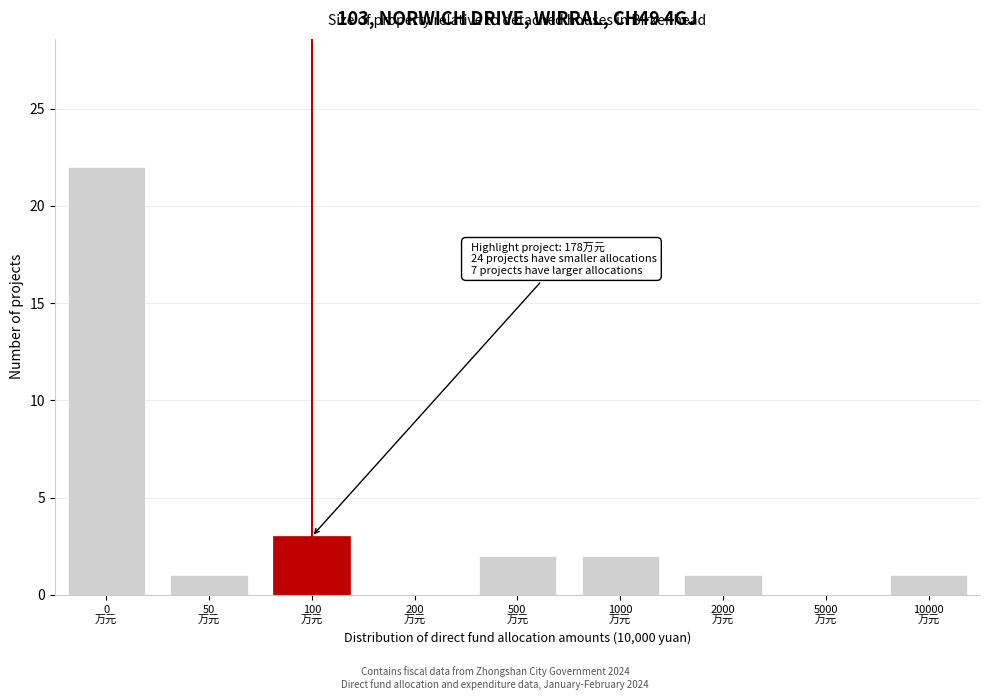

What is the greatest value displayed?

22